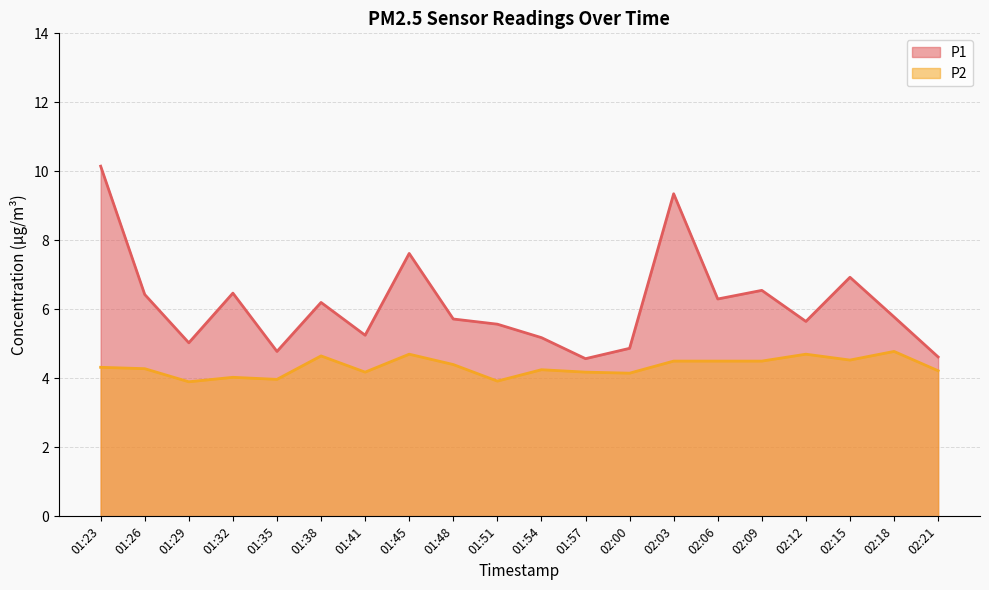

At which category does P1 reach its first local valley?

01:29